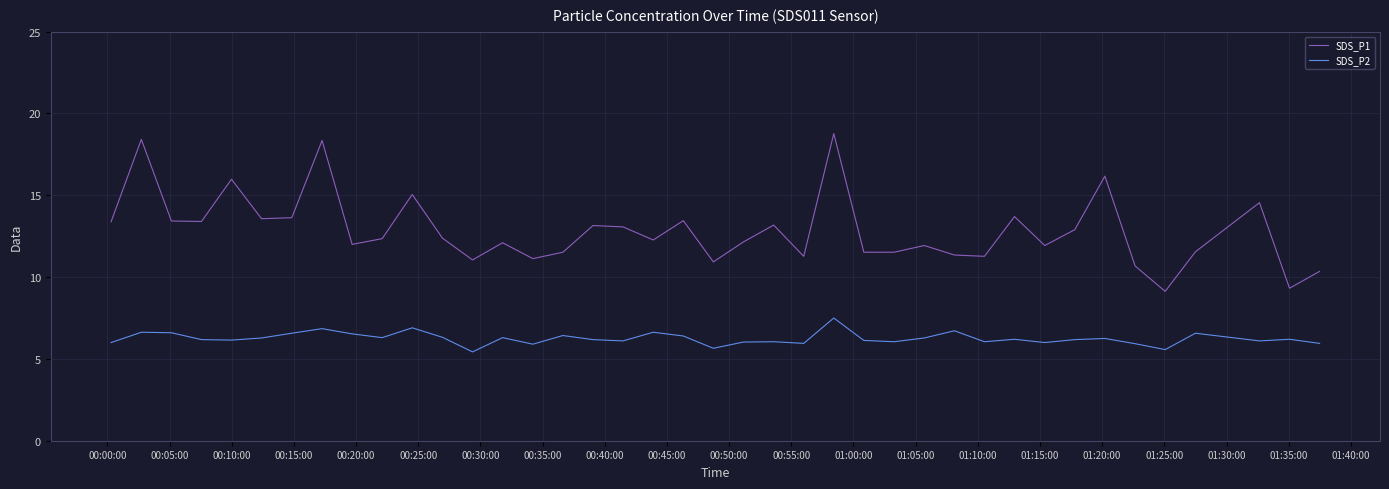

True or false: SDS_P1 has more than 0 points higher than both neighbors.

True